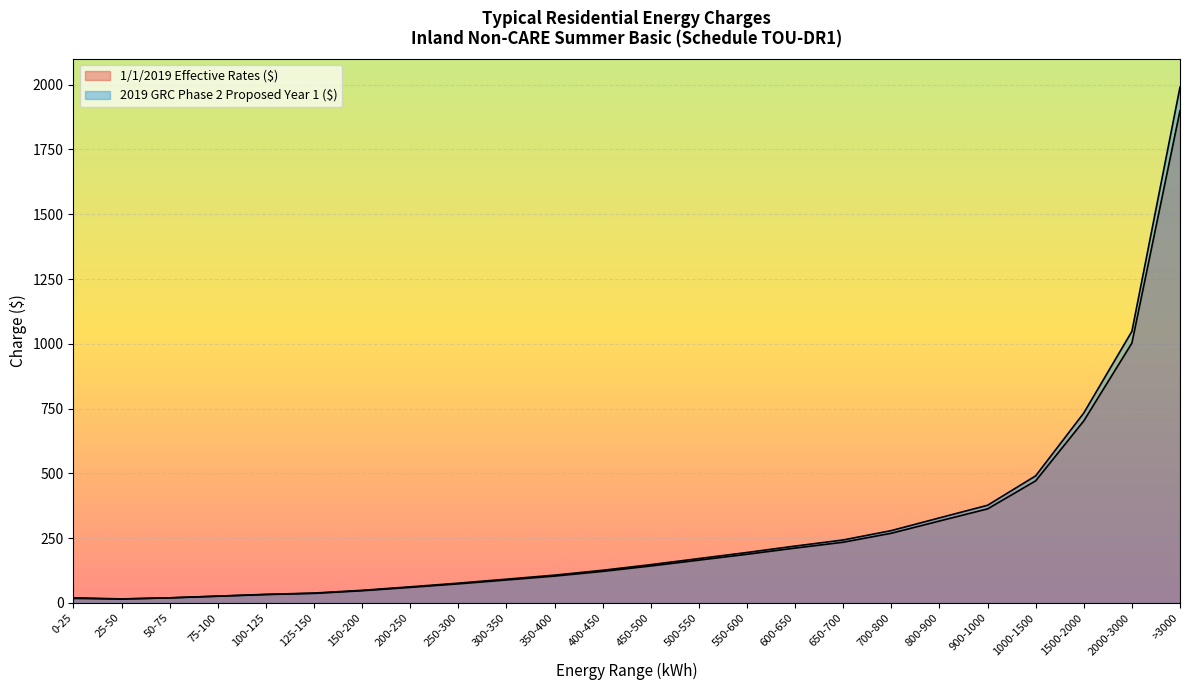

Rank the series by their maximum value, from lowest to highest.

1/1/2019 Effective Rates ($), 2019 GRC Phase 2 Proposed Year 1 ($)